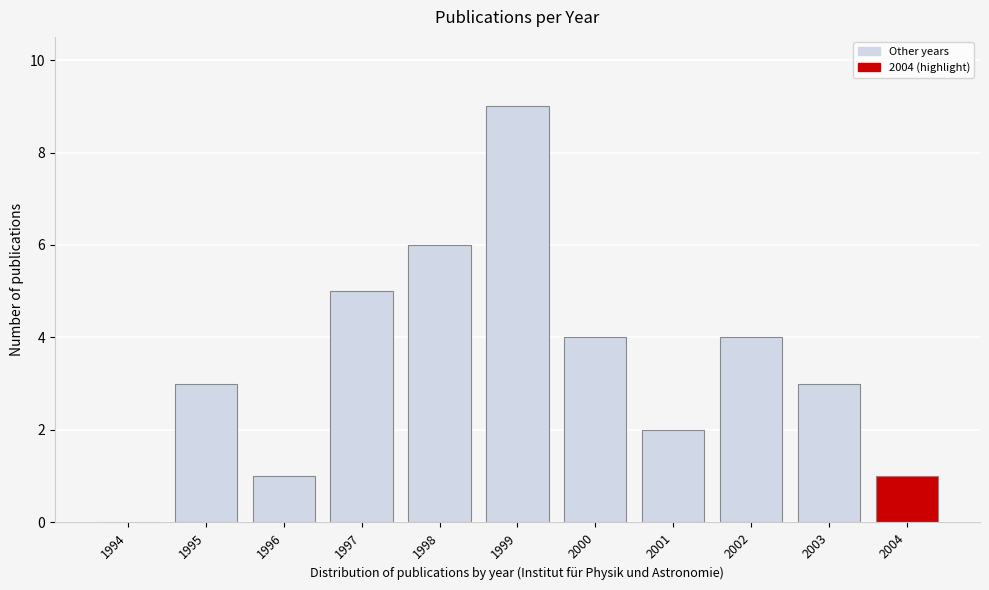

Reading left to right, list all the values displayed in this chart.

1994=0	1995=3	1996=1	1997=5	1998=6	1999=9	2000=4	2001=2	2002=4	2003=3	2004=1